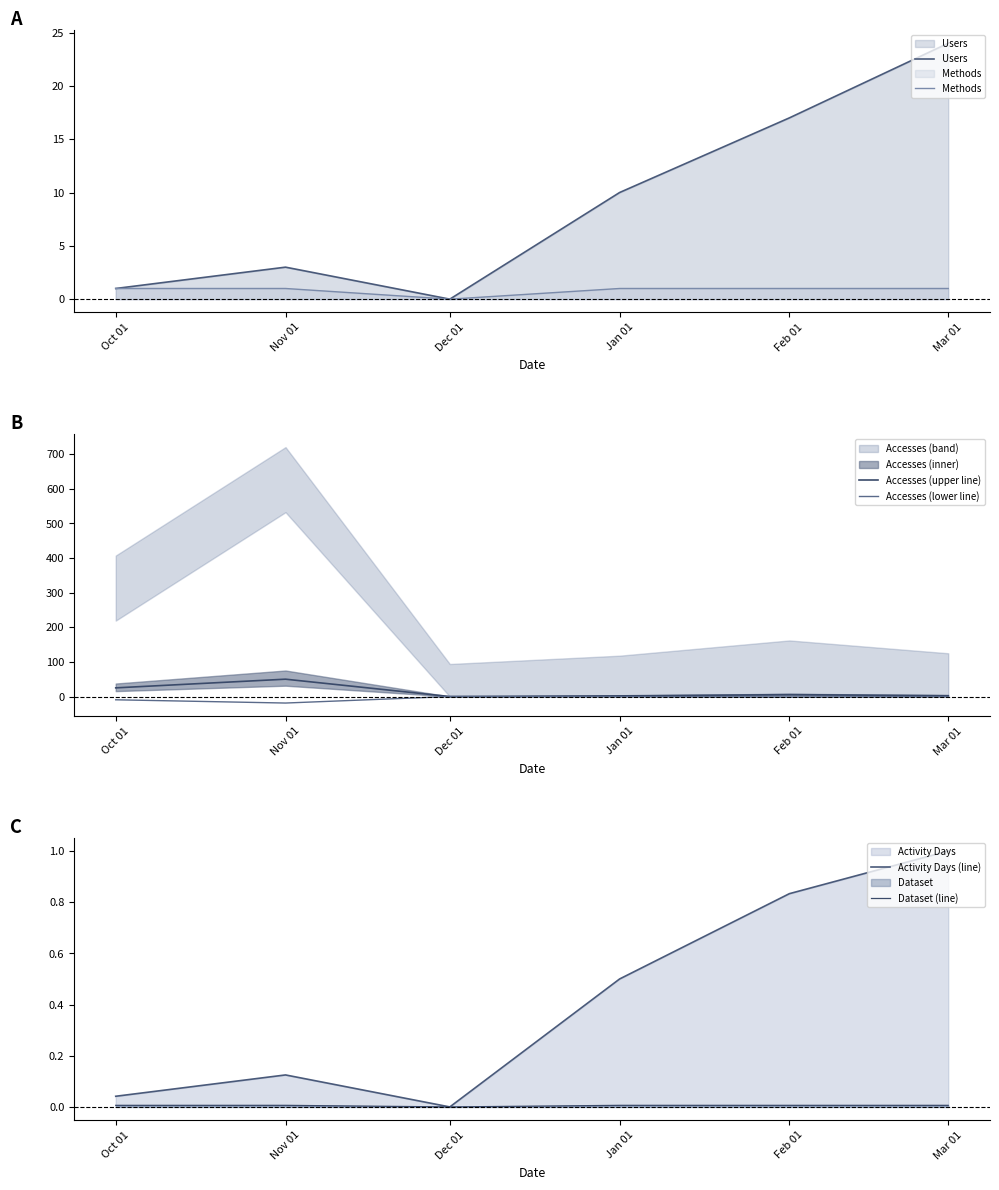

True or false: Methods and Activity Days (line) intersect in this chart.

False